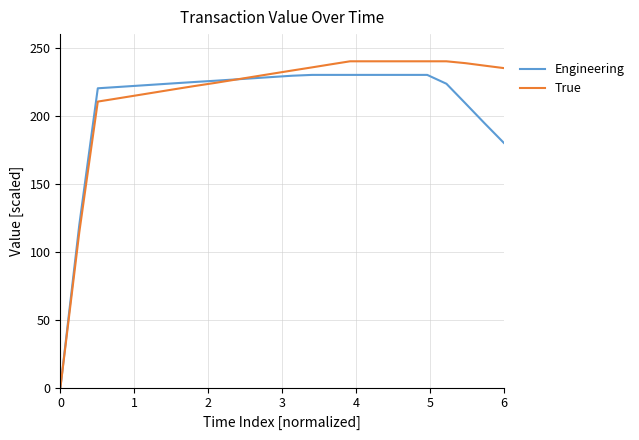

List the series in order of their peak value, highest first.

True, Engineering